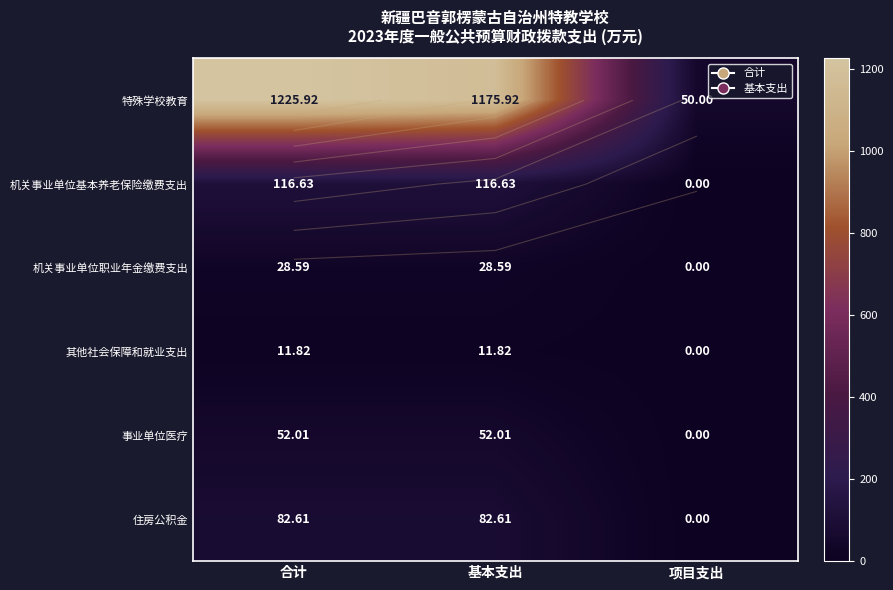

At how many categories does at least one series exceed 290?

2